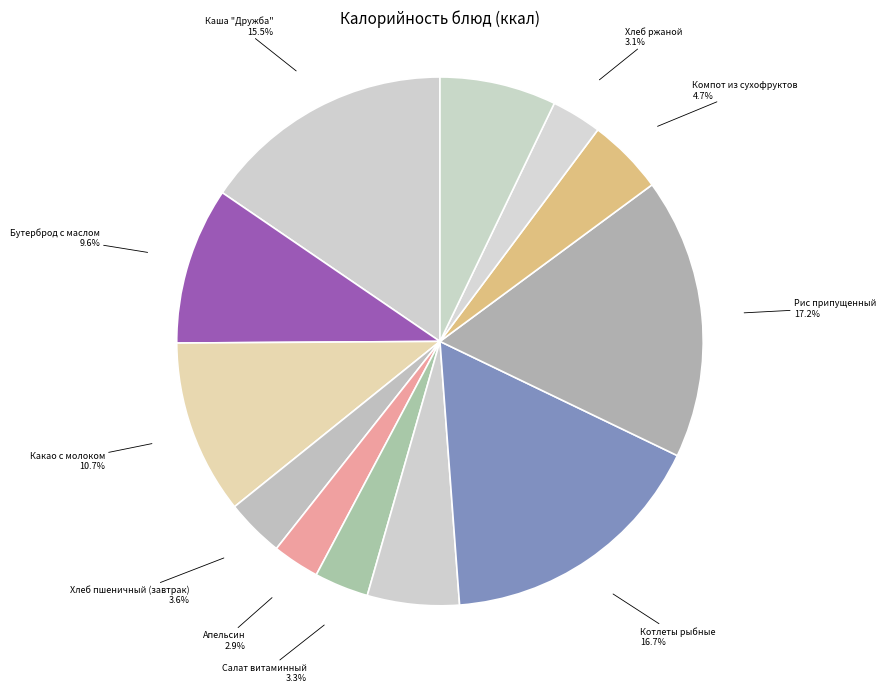

What percentage is the Компот из сухофруктов slice, to the nearest percent?

5%